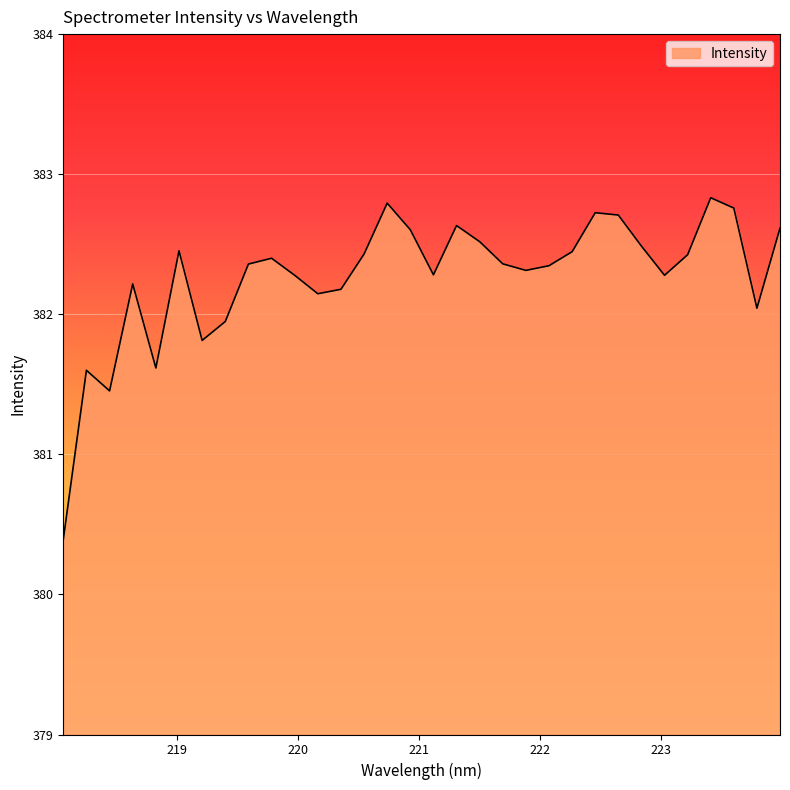

What is the minimum value shown in the chart?

380.4